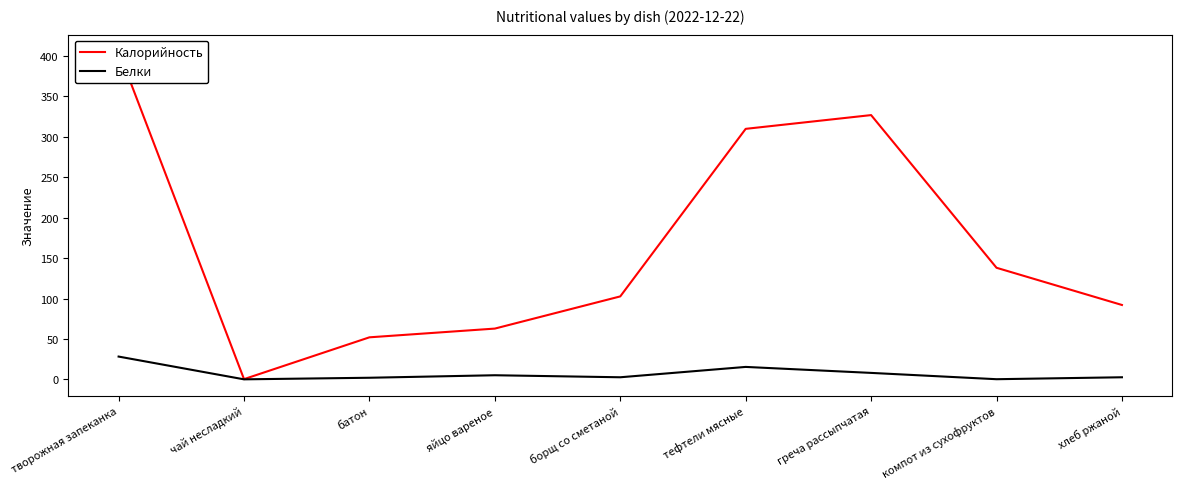

What is the average value of the Калорийность series?

165.6